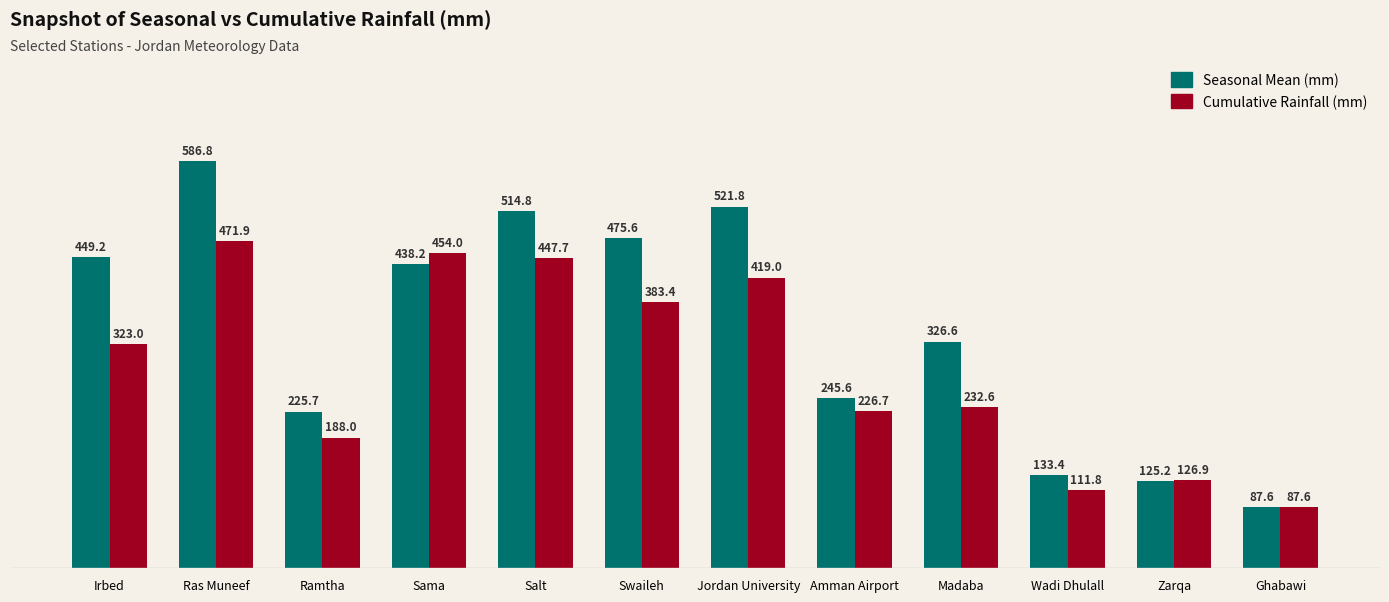

At which category is the sum across all series the highest?

Ras Muneef